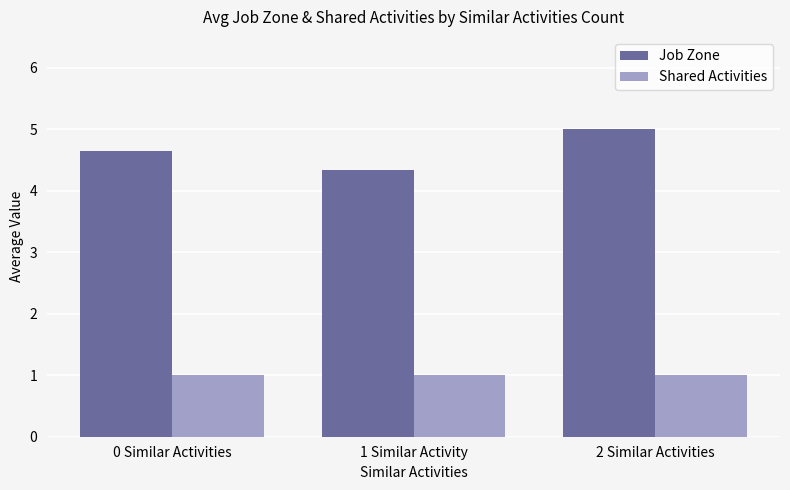

True or false: Shared Activities has a value of 0.7 at 2 Similar Activities.

False